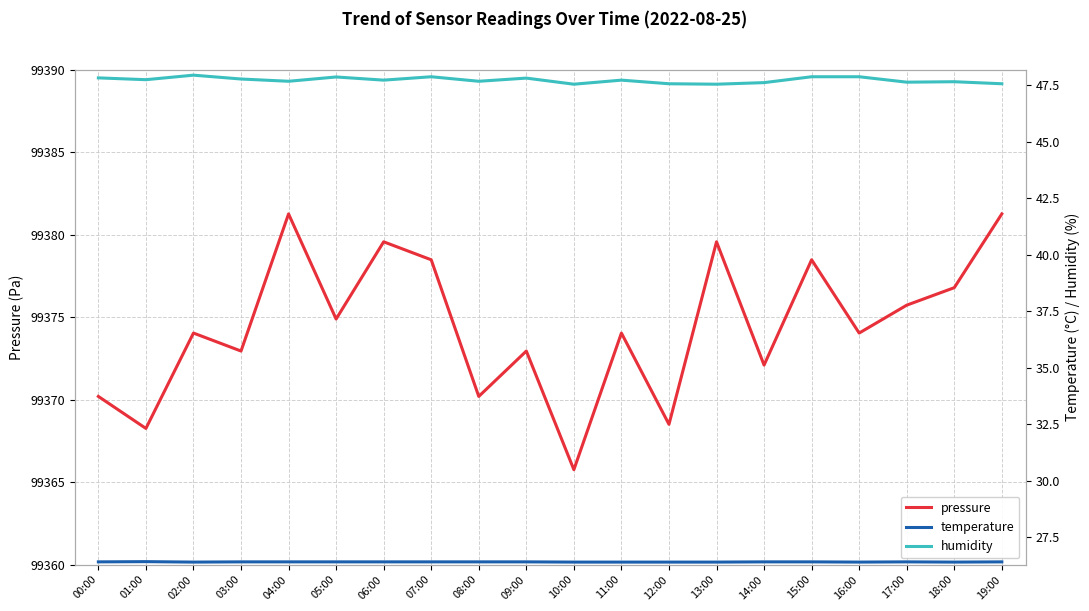

Reading left to right, list all the values displayed in this chart.

pressure: 00:00=99370.2	01:00=99368.2	02:00=99374.0	03:00=99372.9	04:00=99381.2	05:00=99374.9	06:00=99379.6	07:00=99378.5	08:00=99370.2	09:00=99372.9	10:00=99365.8	11:00=99374.0	12:00=99368.5	13:00=99379.6	14:00=99372.1	15:00=99378.5	16:00=99374.0	17:00=99375.7	18:00=99376.8	19:00=99381.2
temperature: 00:00=26.4	01:00=26.4	02:00=26.4	03:00=26.4	04:00=26.4	05:00=26.4	06:00=26.4	07:00=26.4	08:00=26.4	09:00=26.4	10:00=26.4	11:00=26.4	12:00=26.4	13:00=26.4	14:00=26.4	15:00=26.4	16:00=26.4	17:00=26.4	18:00=26.4	19:00=26.4
humidity: 00:00=47.8	01:00=47.8	02:00=48.0	03:00=47.8	04:00=47.7	05:00=47.9	06:00=47.7	07:00=47.9	08:00=47.7	09:00=47.8	10:00=47.5	11:00=47.7	12:00=47.6	13:00=47.5	14:00=47.6	15:00=47.9	16:00=47.9	17:00=47.6	18:00=47.7	19:00=47.6